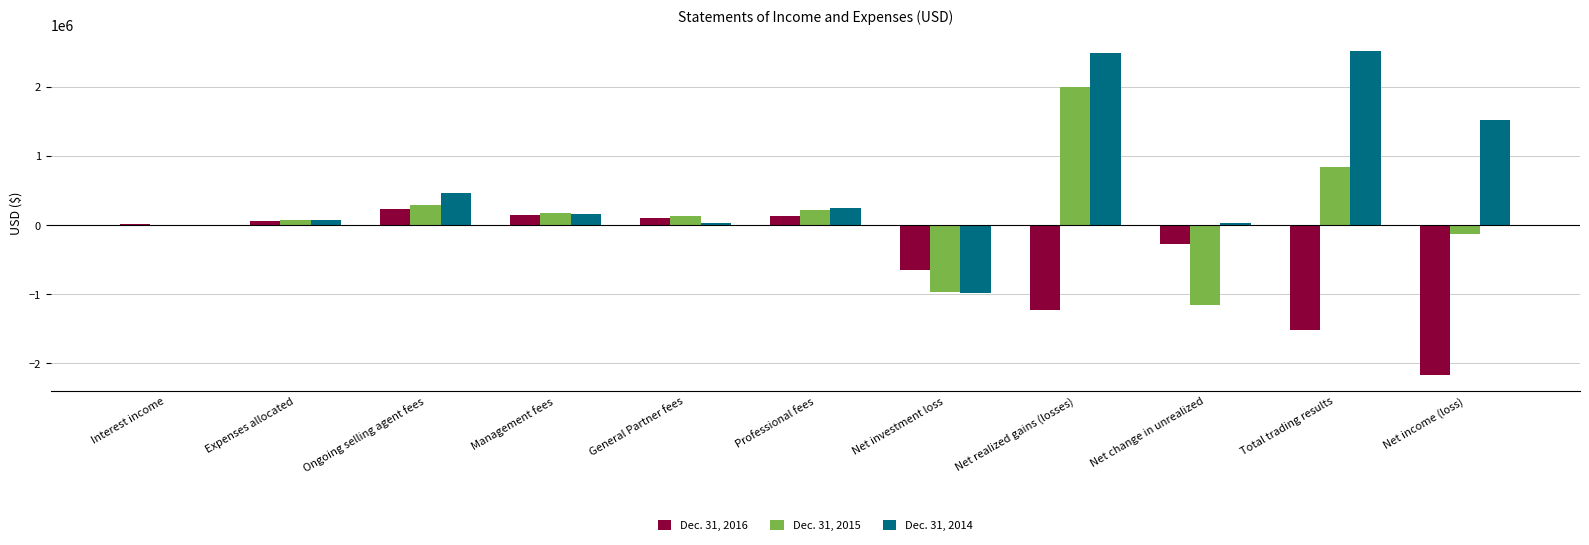

Which series has the largest range (max minus min)?

Dec. 31, 2014